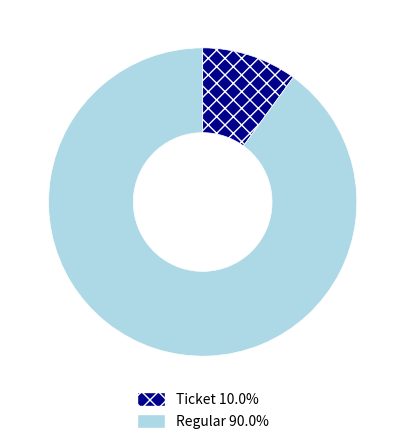

Is there any slice that represents more than half of the pie?

Yes